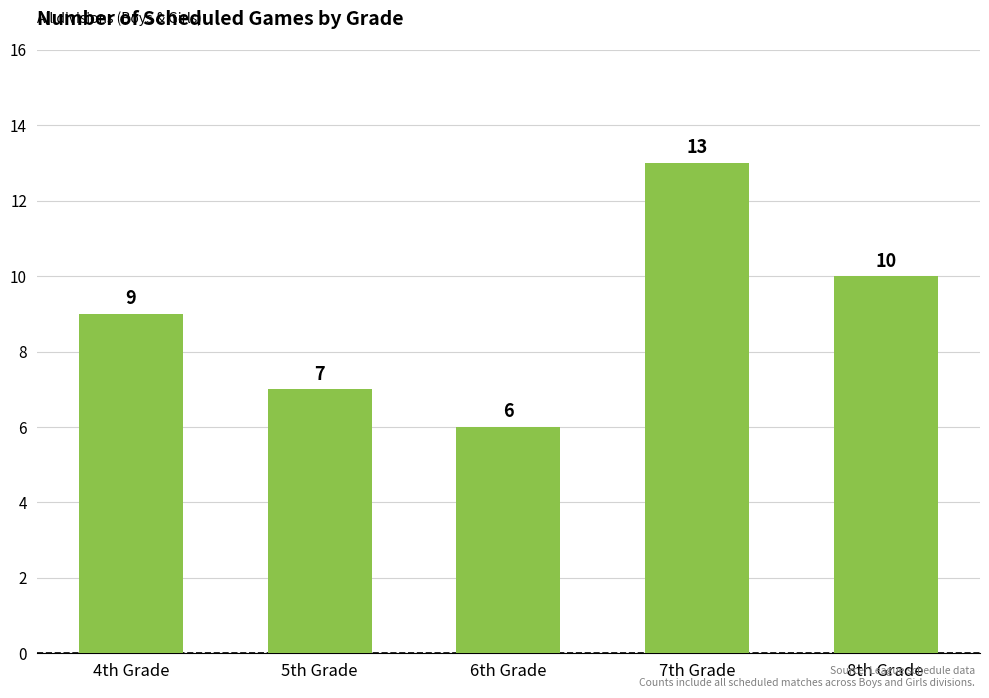

Which has a higher value, 8th Grade or 7th Grade?

7th Grade